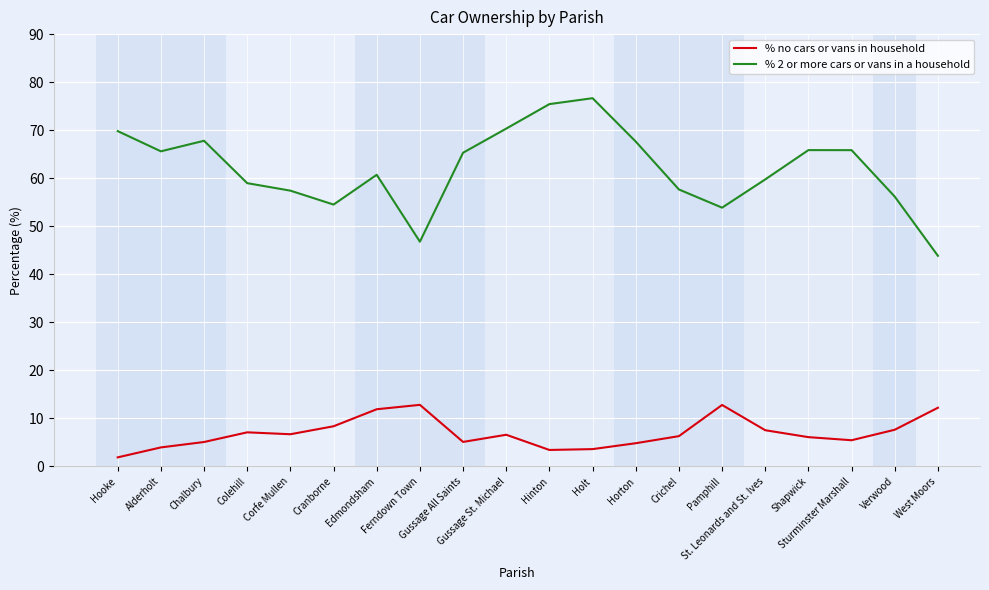

At which category does % 2 or more cars or vans in a household reach its first local valley?

Alderholt